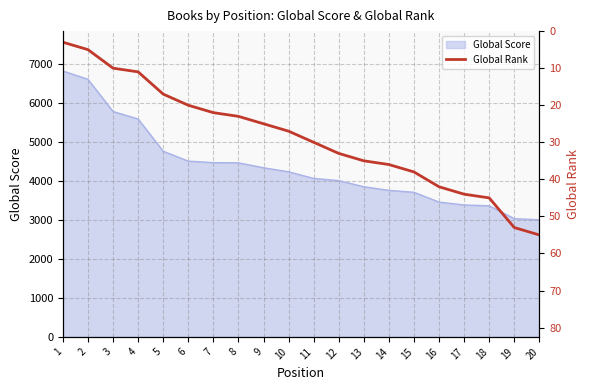

What is the lowest value of the Global Score series?

3002